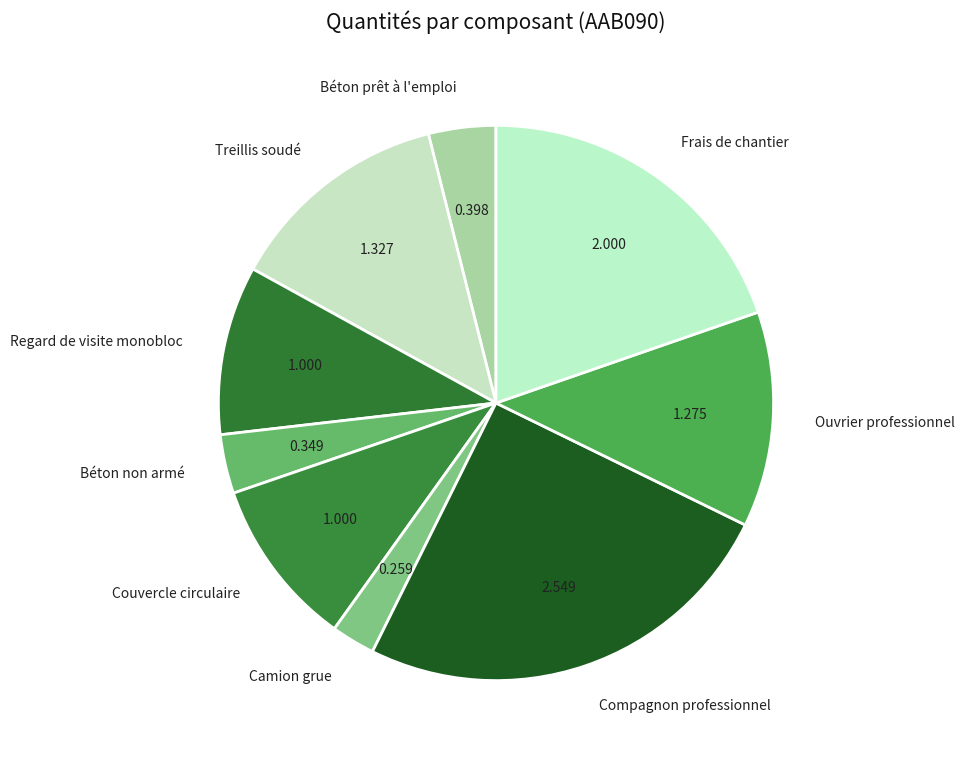

Is the sum of Compagnon professionnel and Regard de visite monobloc greater than half?

No